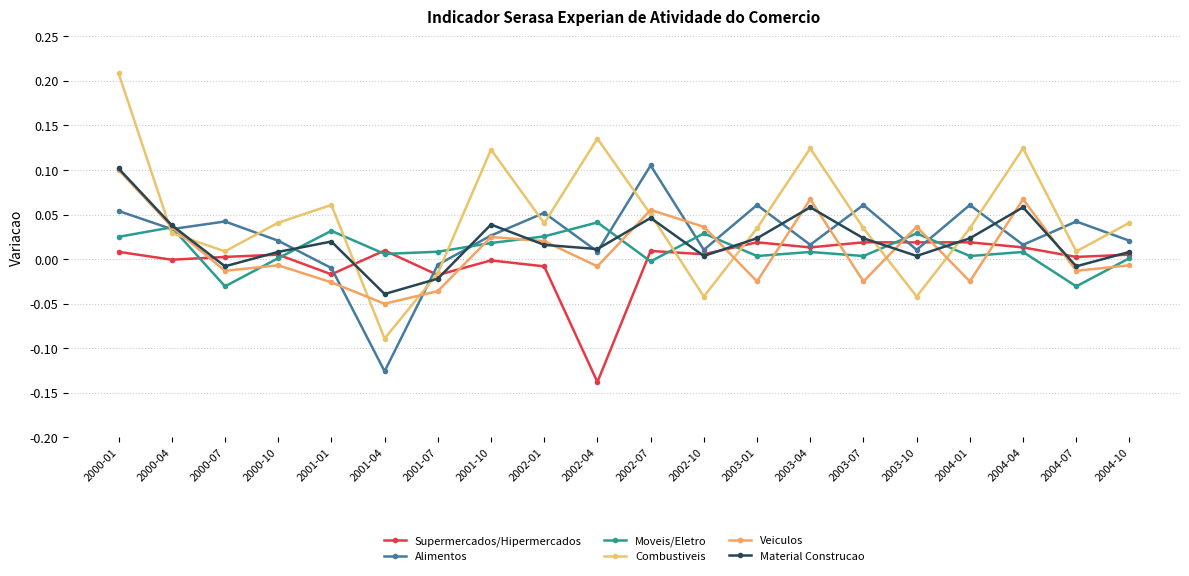

What are all the series names shown in the legend?

Supermercados/Hipermercados, Alimentos, Moveis/Eletro, Combustiveis, Veiculos, Material Construcao